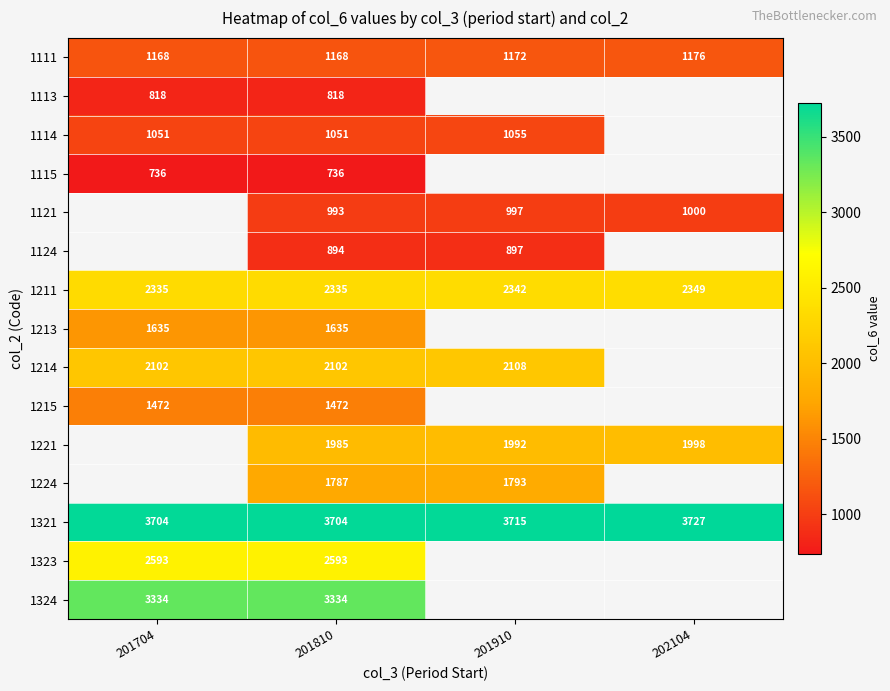

What is the difference between the highest and lowest values at 201704?

2968.0